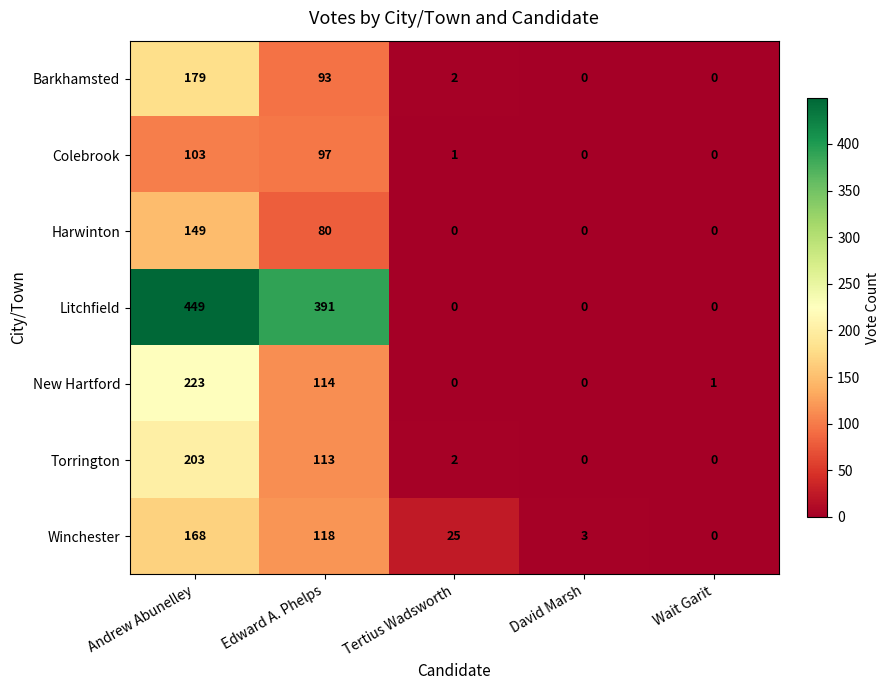

What is the spread (max minus min) of values at Tertius Wadsworth?

25